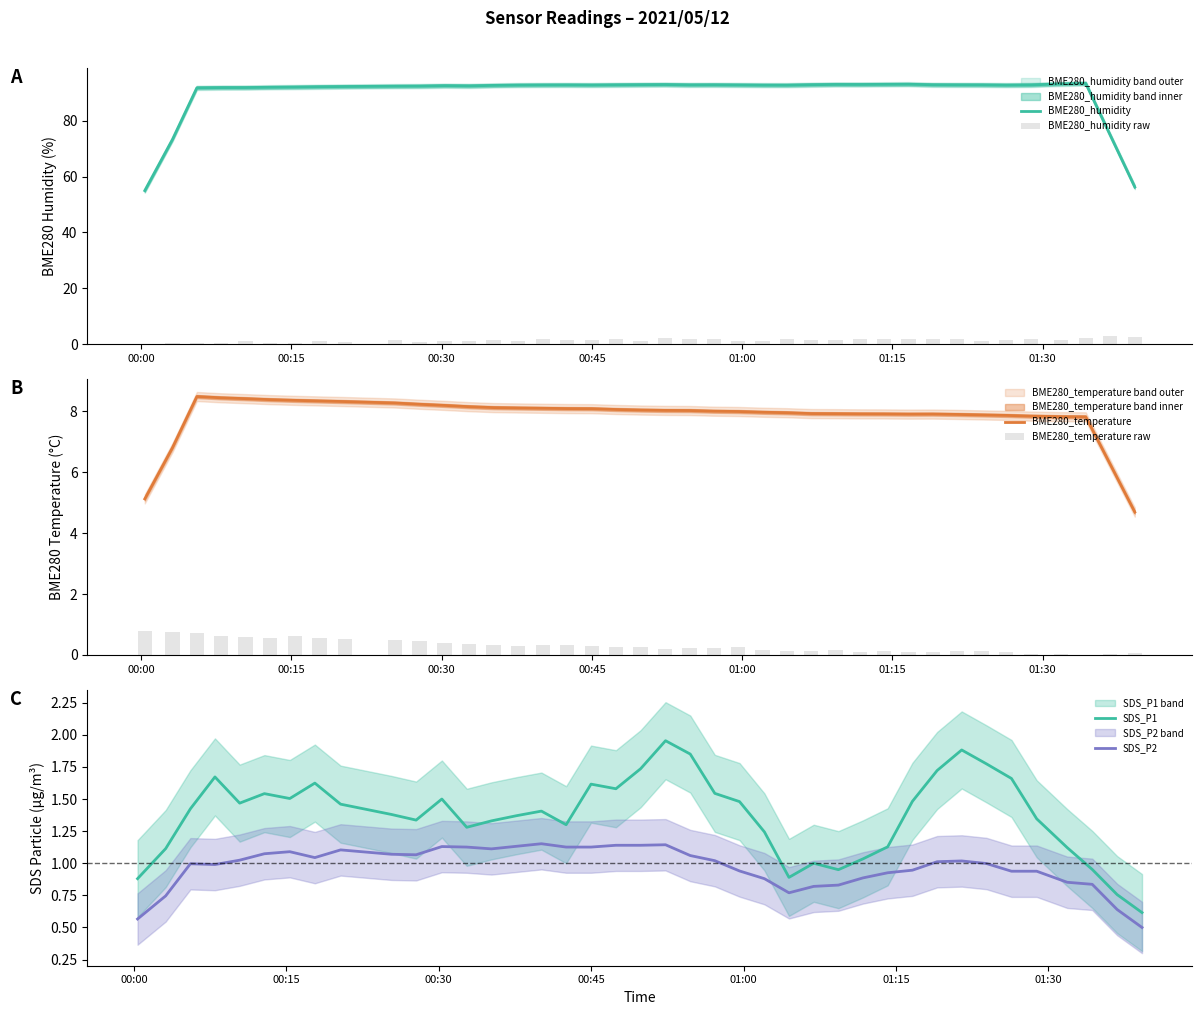

True or false: SDS_P2 and SDS_P1 intersect in this chart.

False